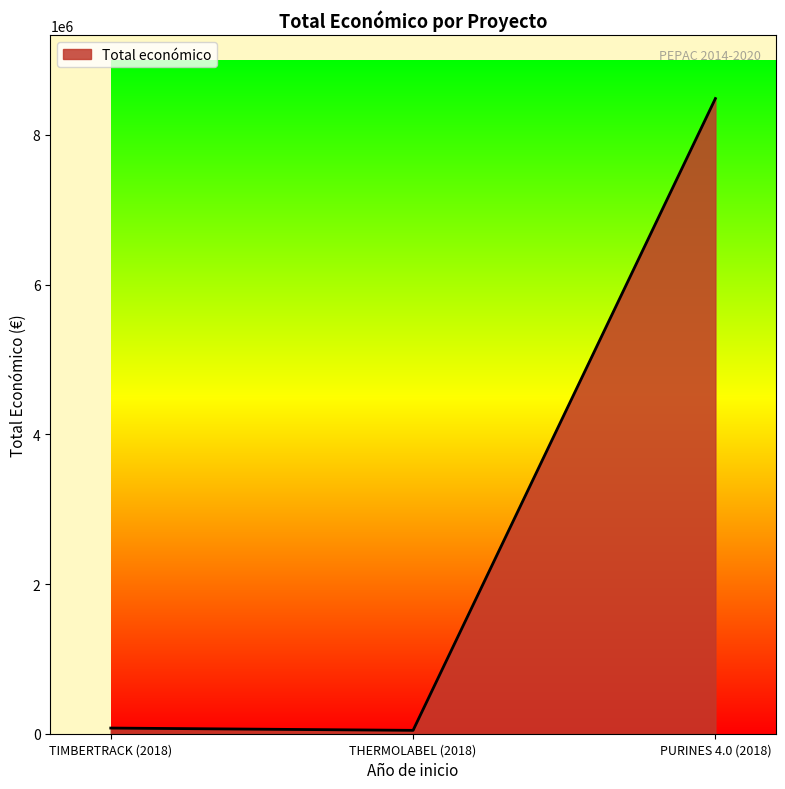

How many lines are shown in the chart?

1